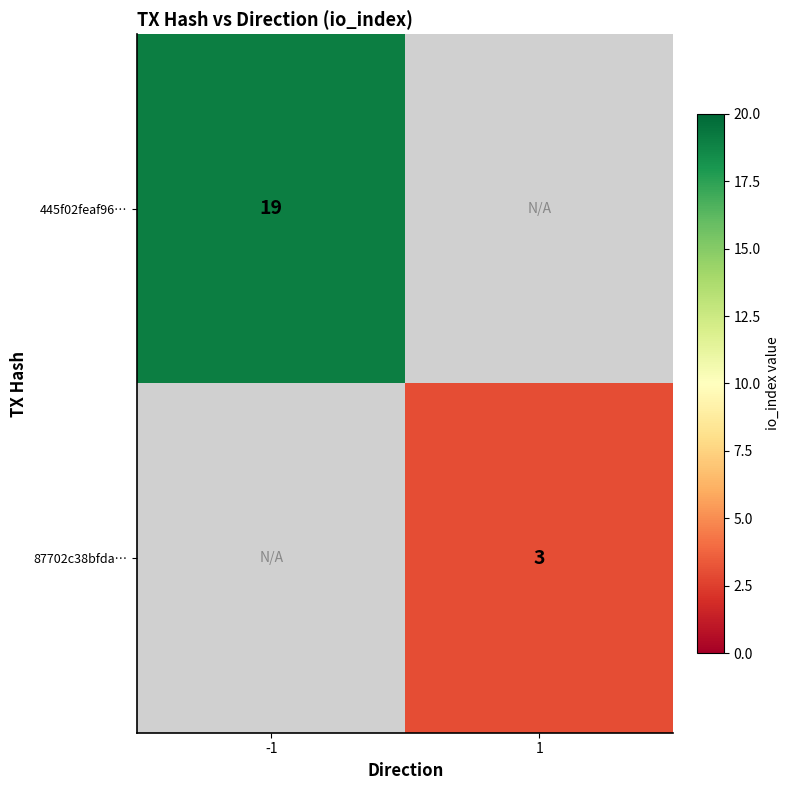

The value of 87702c38bfda… at 1 is 3. True or false?

True